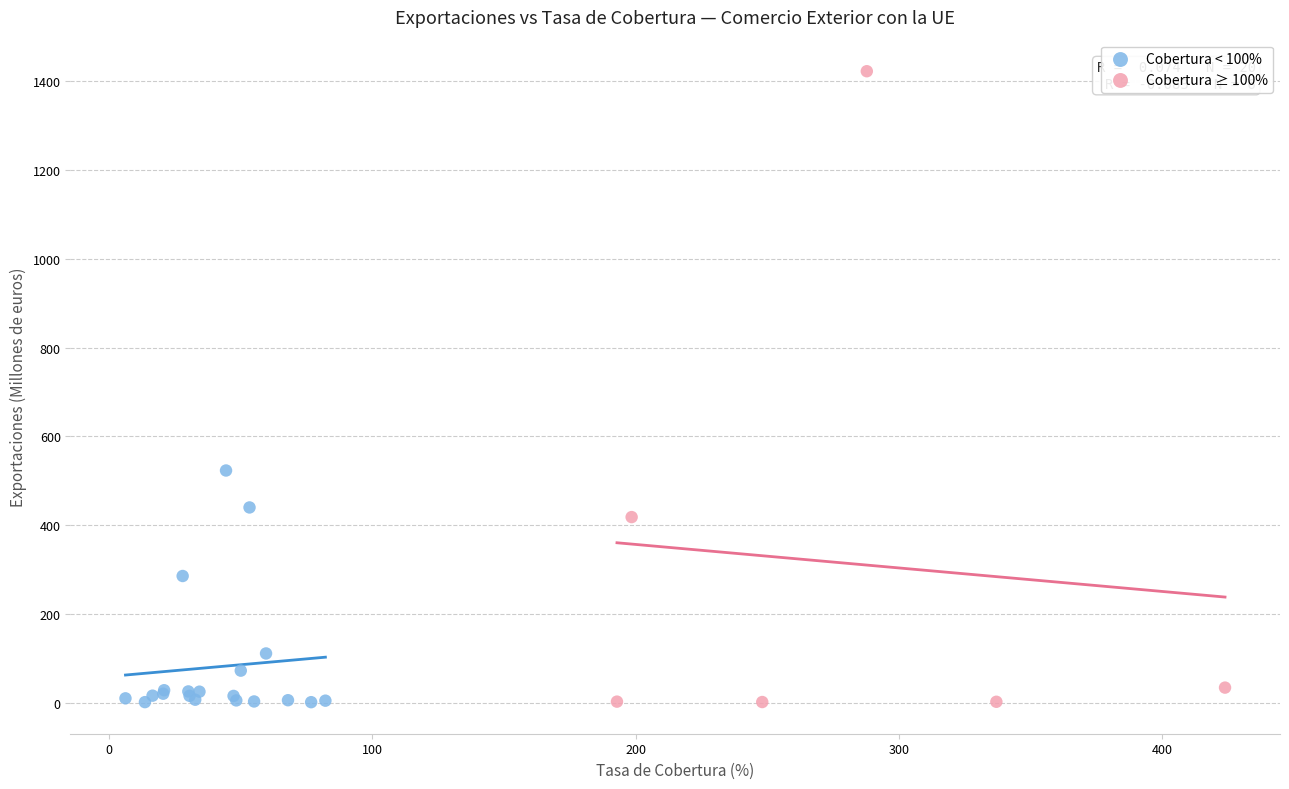

Which series reaches the maximum Y coordinate?

Cobertura ≥ 100%